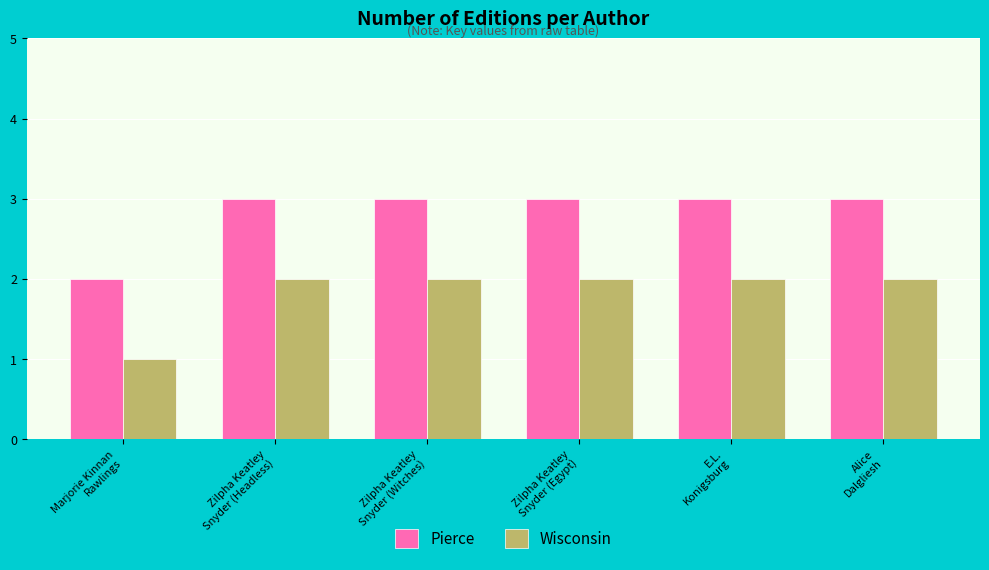

List the series in order of their peak value, highest first.

Pierce, Wisconsin